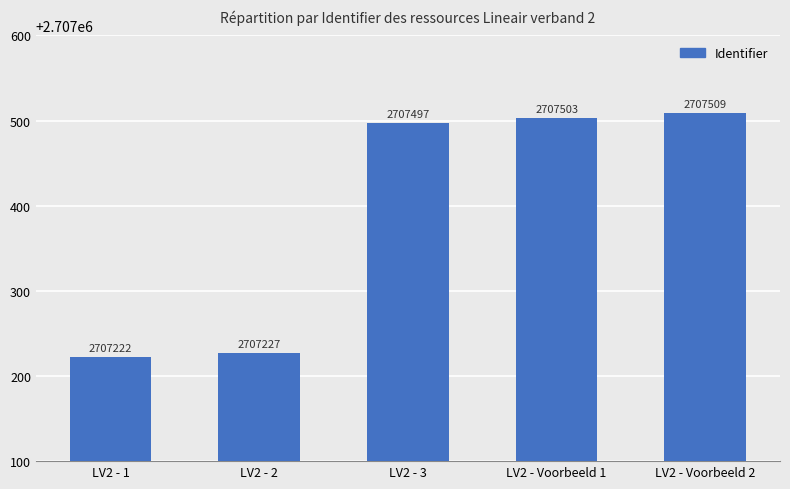

What is the difference between the maximum and minimum values?

287